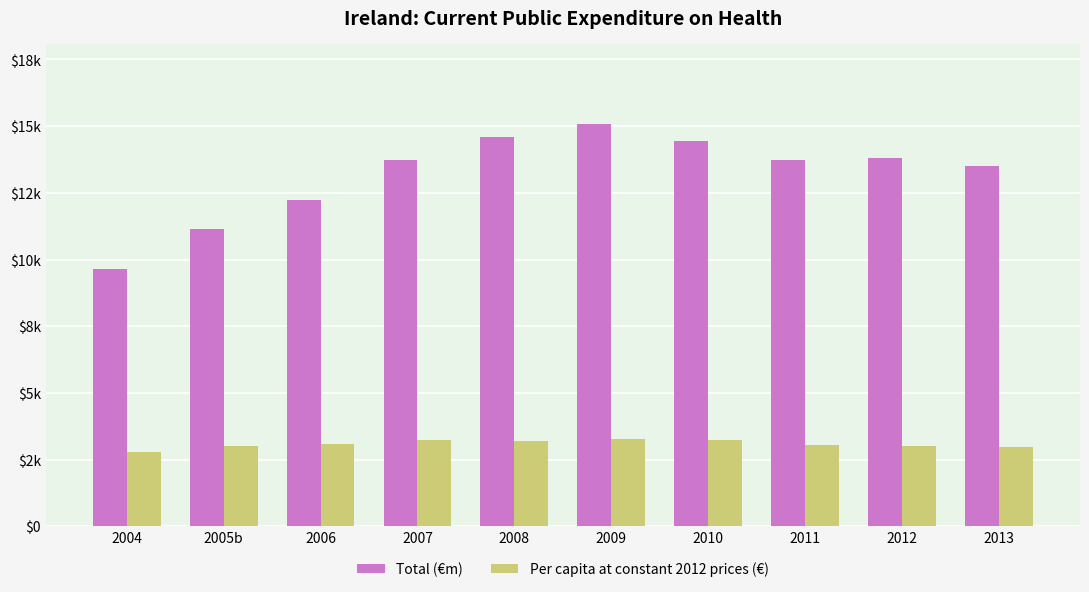

At which category is the sum across all series the highest?

2009